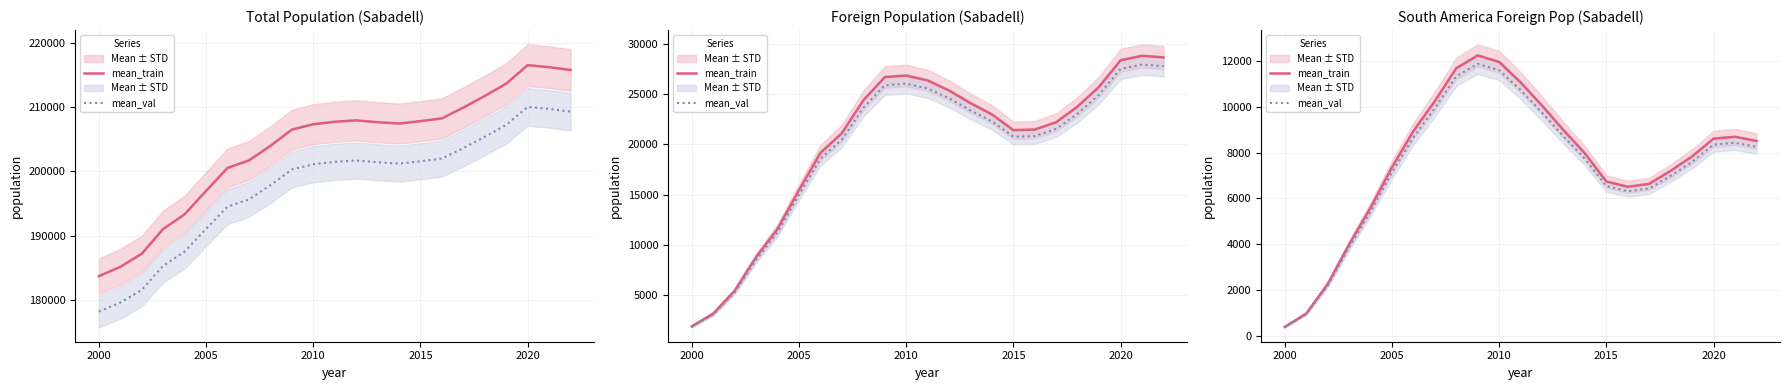

At 2010, list the series in order from largest to smallest.

mean_train, mean_val